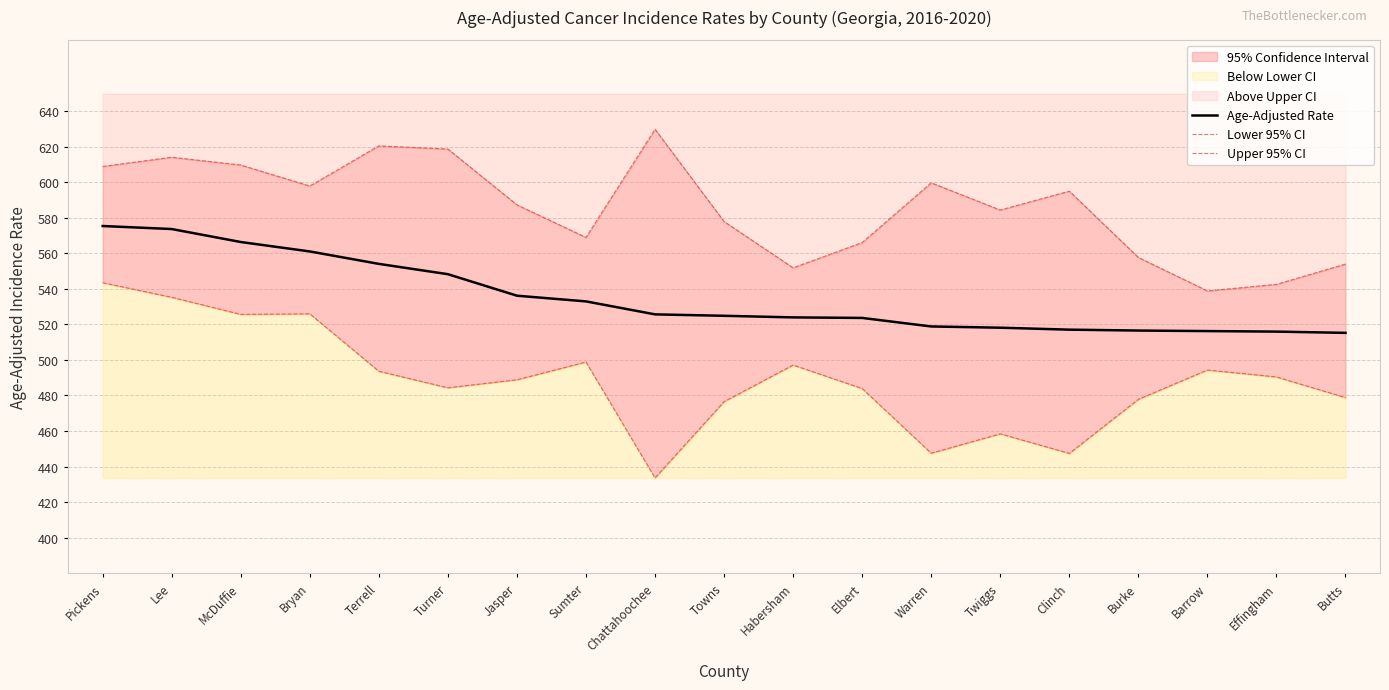

At which label is Upper 95% CI closest to 584?

Twiggs